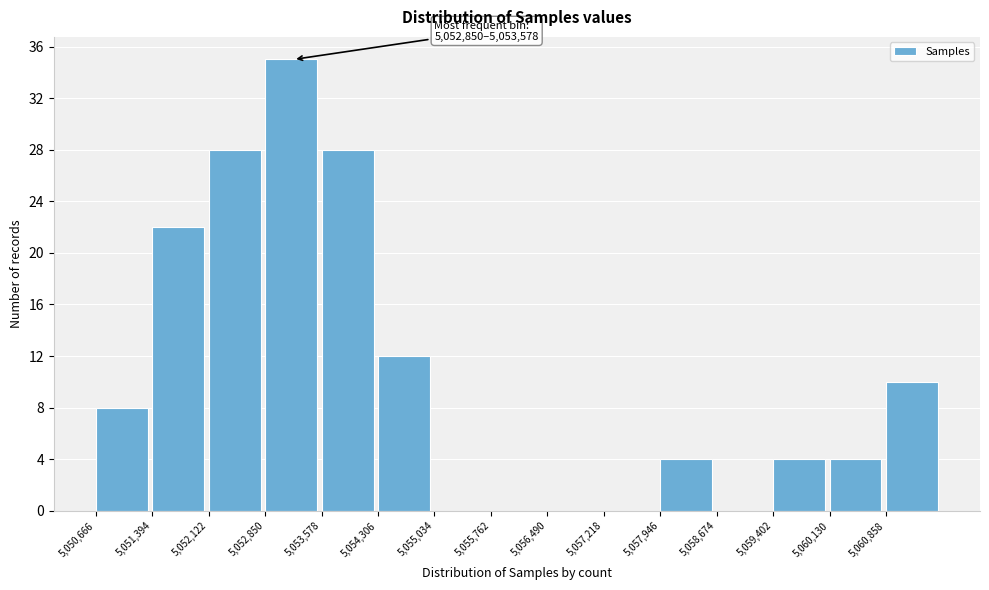

Which range on the x-axis has the tallest bar?

5052900 to 5053600